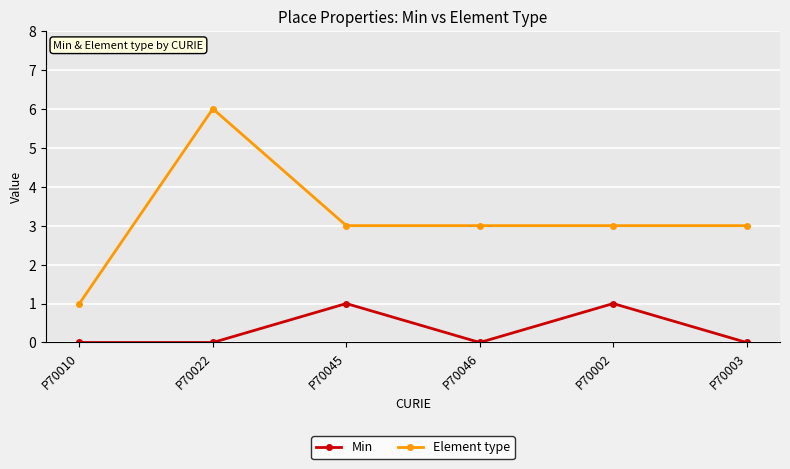

Reading left to right, extract all data points from this chart.

Min: P70010=0	P70022=0	P70045=1	P70046=0	P70002=1	P70003=0
Element type: P70010=1	P70022=6	P70045=3	P70046=3	P70002=3	P70003=3